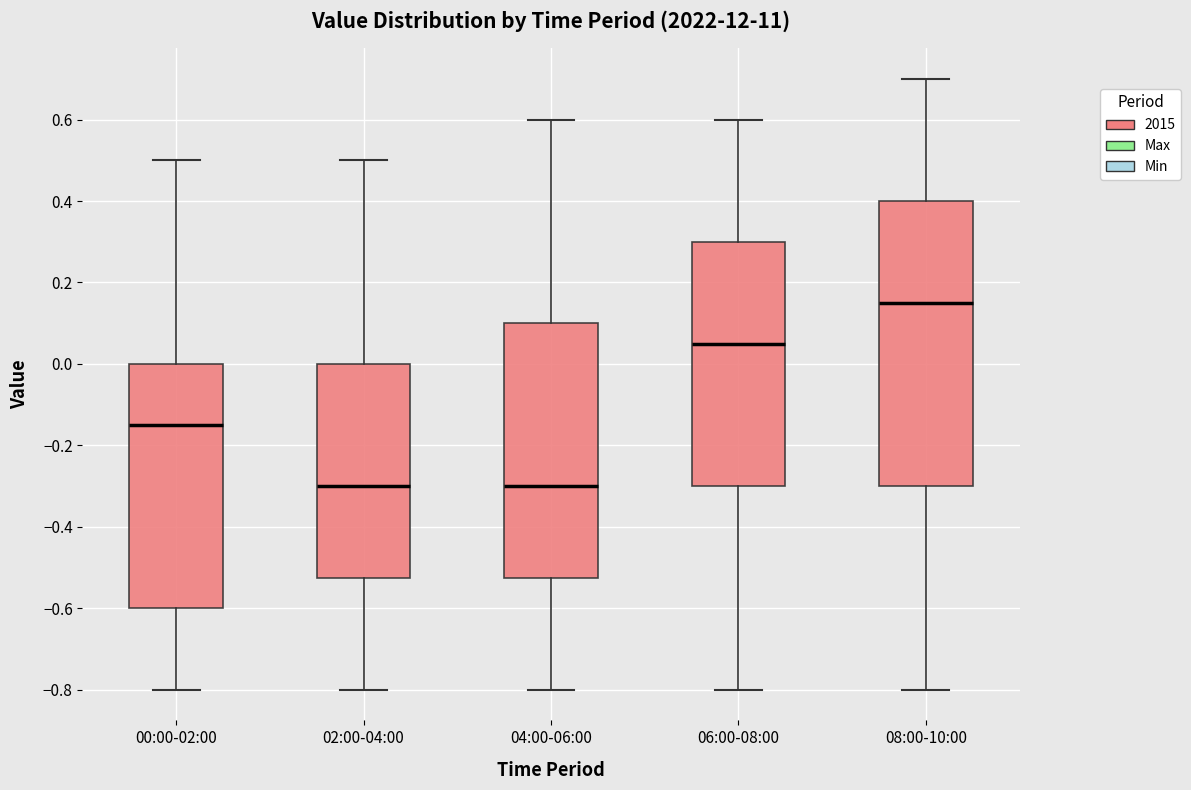

Comparing the boxes themselves (not the whiskers), which one is the tallest?

08:00-10:00